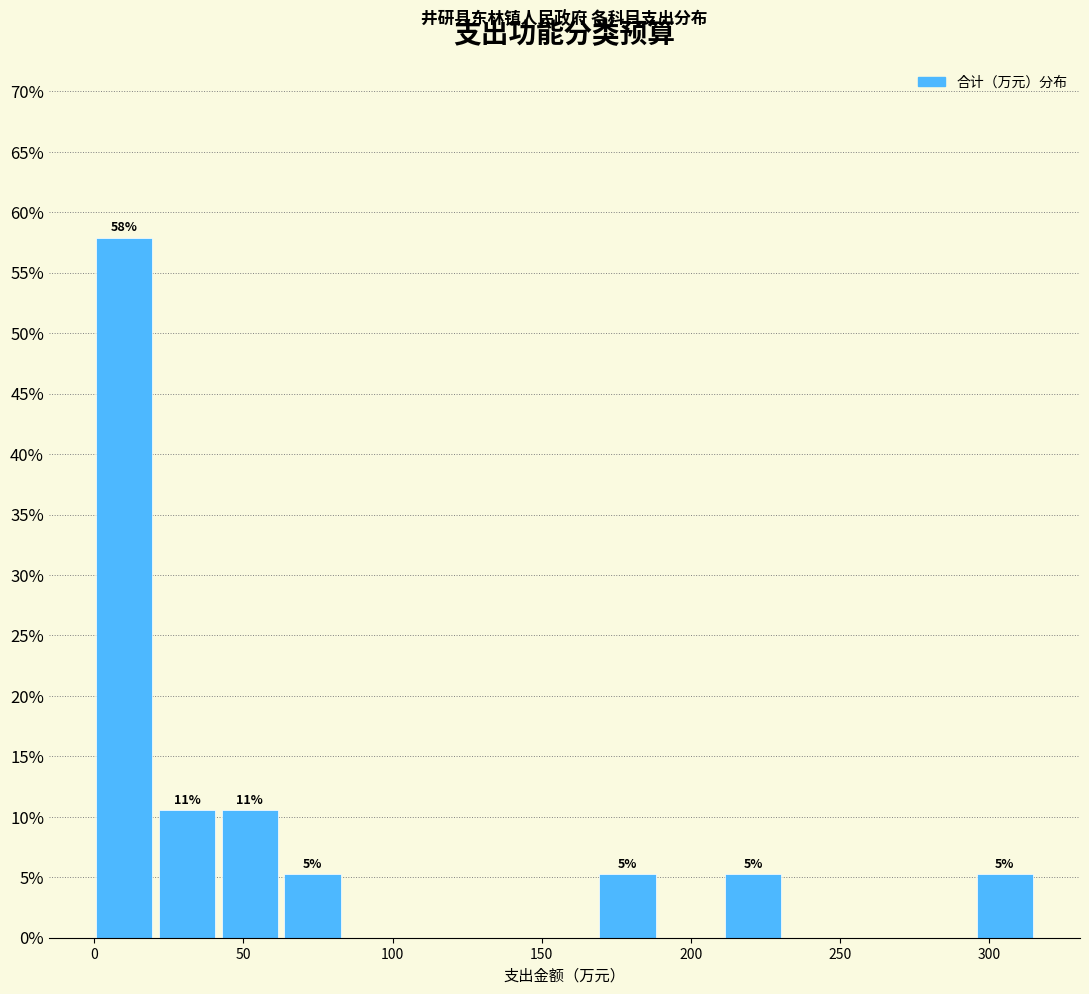

Over which range of the x-axis is the bar tallest?

0 to 20